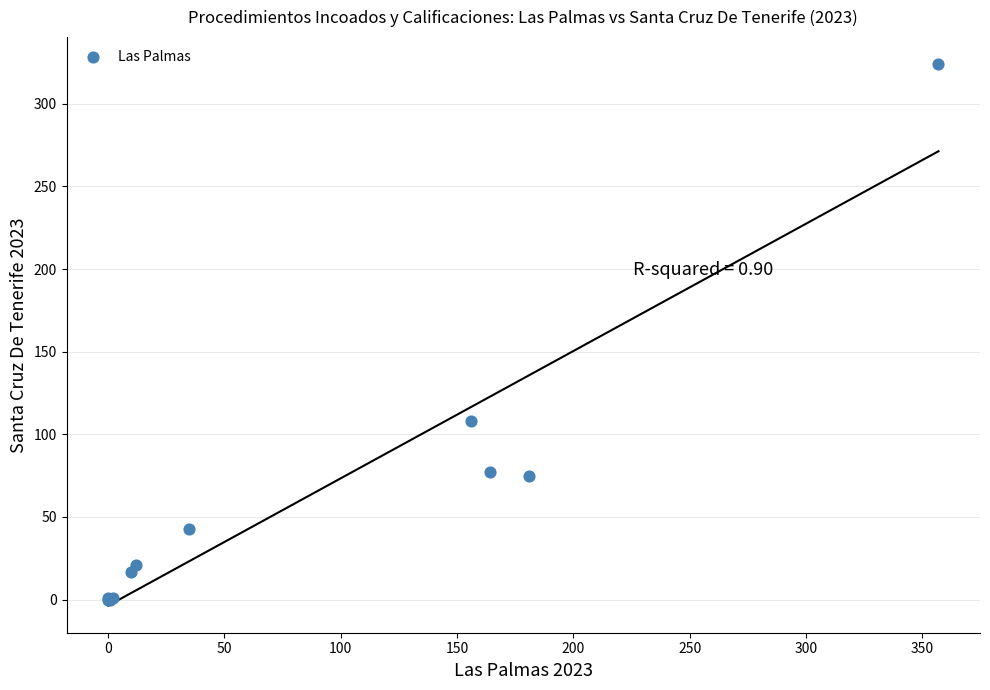

What Y value in the scatter plot is closest to 162?

108